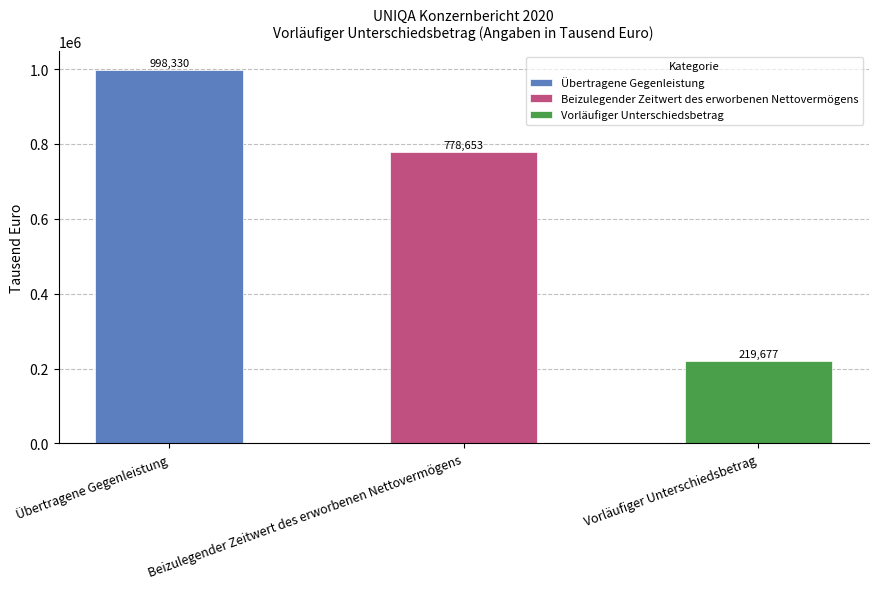

The chart shows a value of 219677 at Vorläufiger Unterschiedsbetrag. True or false?

True